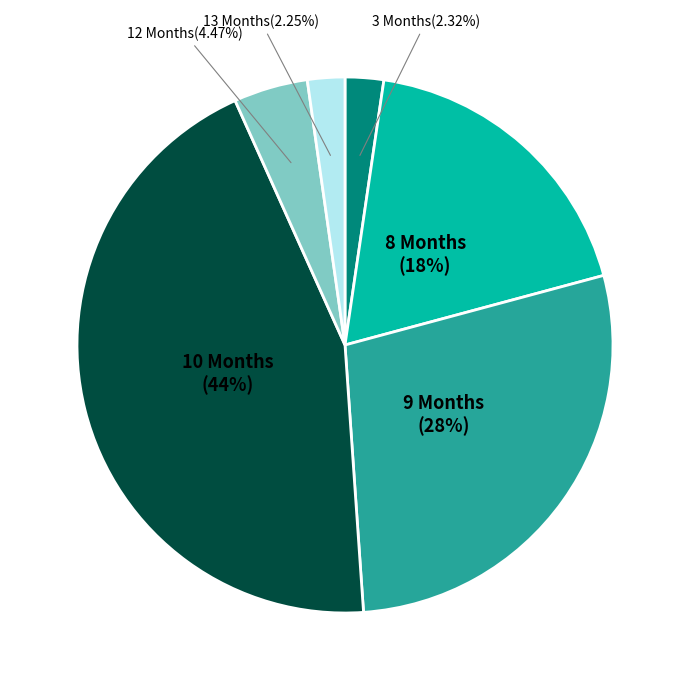

Do 10 Months and 12 Months together represent more than half of the pie?

No